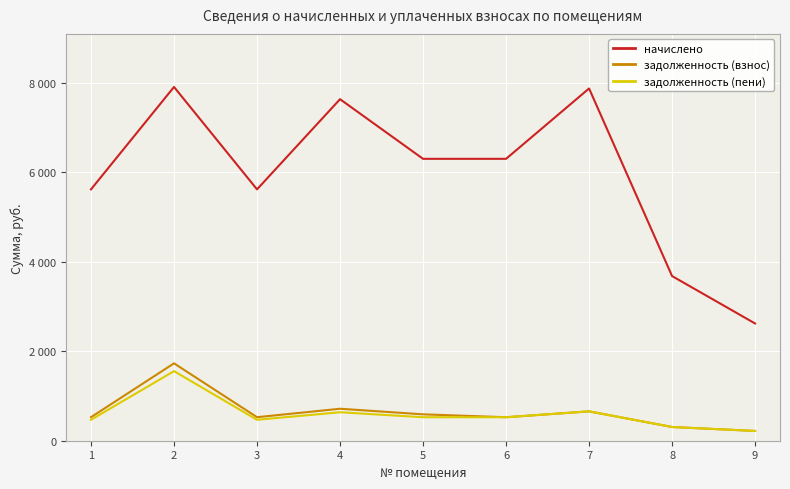

At which category does задолженность (взнос) reach its first local valley?

3